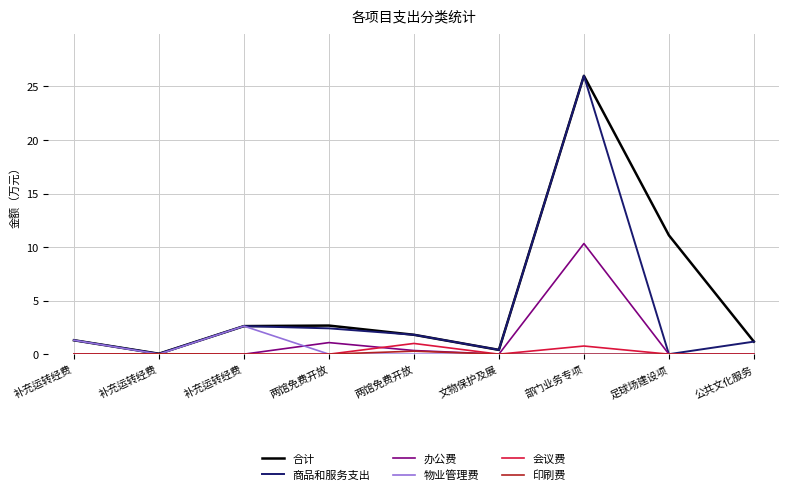

Reading right to left, list all the values displayed in this chart.

合计: 公共文化服务=1.2	足球场建设项=11.1	部门业务专项=26.0	文物保护及展=0.4	两馆免费开放=1.8	两馆免费开放=2.7	补充运转经费=2.6	补充运转经费=0.0	补充运转经费=1.3
商品和服务支出: 公共文化服务=1.2	足球场建设项=0.0	部门业务专项=26.0	文物保护及展=0.4	两馆免费开放=1.8	两馆免费开放=2.4	补充运转经费=2.6	补充运转经费=0.0	补充运转经费=1.3
办公费: 公共文化服务=0.0	足球场建设项=0.0	部门业务专项=10.3	文物保护及展=0.0	两馆免费开放=0.3	两馆免费开放=1.1	补充运转经费=0.0	补充运转经费=0.0	补充运转经费=0.0
物业管理费: 公共文化服务=0.0	足球场建设项=0.0	部门业务专项=0.0	文物保护及展=0.0	两馆免费开放=0.0	两馆免费开放=0.0	补充运转经费=2.6	补充运转经费=0.0	补充运转经费=1.3
会议费: 公共文化服务=0.0	足球场建设项=0.0	部门业务专项=0.8	文物保护及展=0.0	两馆免费开放=1.0	两馆免费开放=0.0	补充运转经费=0.0	补充运转经费=0.0	补充运转经费=0.0
印刷费: 公共文化服务=0.0	足球场建设项=0.0	部门业务专项=0.0	文物保护及展=0.0	两馆免费开放=0.3	两馆免费开放=0.0	补充运转经费=0.0	补充运转经费=0.0	补充运转经费=0.0